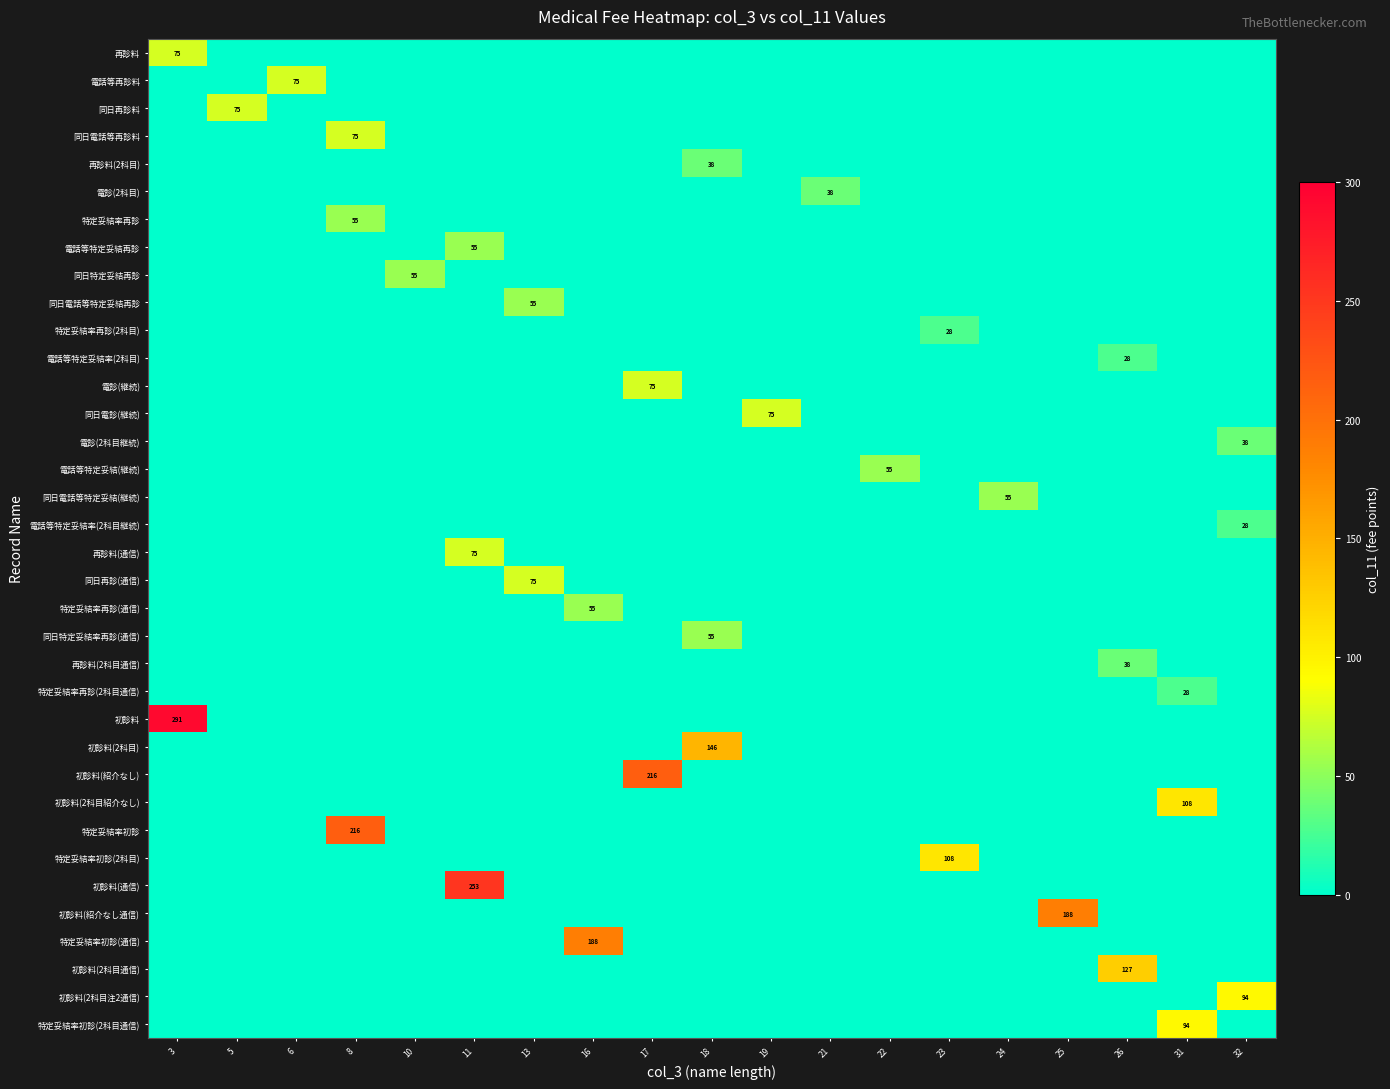

List the labels in order of 電診(継続) value, smallest first.

3, 5, 6, 8, 10, 11, 13, 16, 18, 19, 21, 22, 23, 24, 25, 26, 31, 32, 17